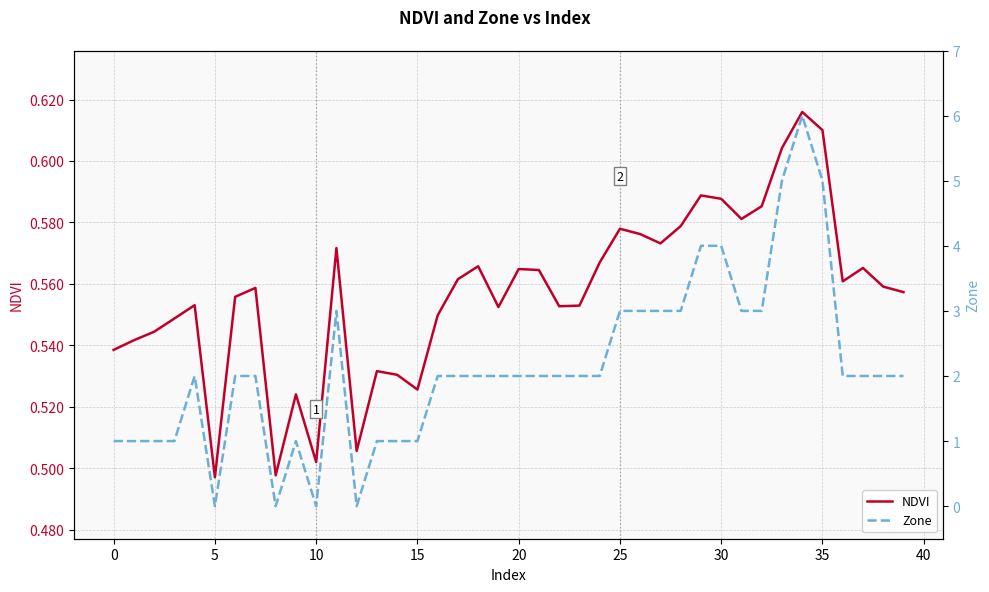

Reading right to left, transcribe all the data shown in this chart.

NDVI: 0.6	0.6	0.6	0.6	0.6	0.6	0.6	0.6	0.6	0.6	0.6	0.6	0.6	0.6	0.6	0.6	0.6	0.6	0.6	0.6	0.6	0.6	0.6	0.5	0.5	0.5	0.5	0.5	0.6	0.5	0.5	0.5	0.6	0.6	0.5	0.6	0.5	0.5	0.5	0.5
Zone: 2.0	2.0	2.0	2.0	5.0	6.0	5.0	3.0	3.0	4.0	4.0	3.0	3.0	3.0	3.0	2.0	2.0	2.0	2.0	2.0	2.0	2.0	2.0	2.0	1.0	1.0	1.0	0.0	3.0	0.0	1.0	0.0	2.0	2.0	0.0	2.0	1.0	1.0	1.0	1.0